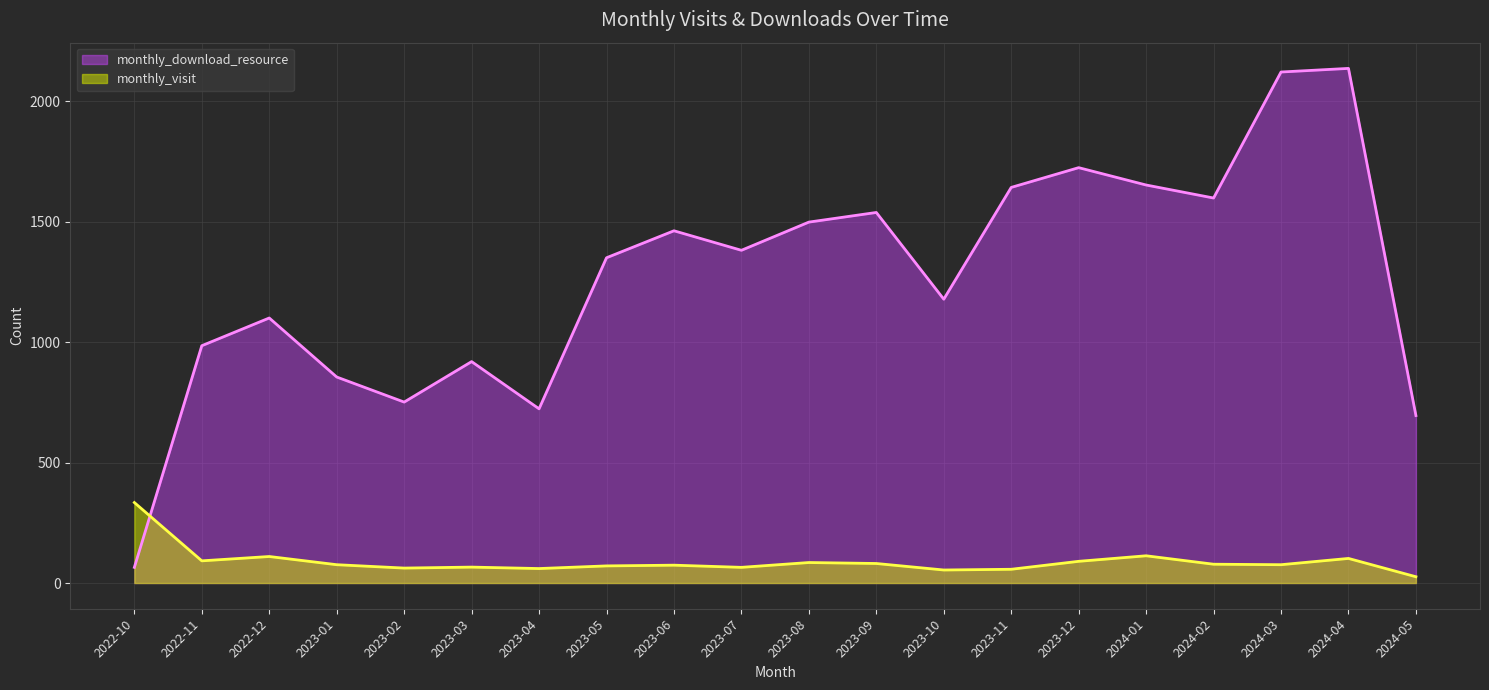

Which series has the widest spread of values?

monthly_download_resource